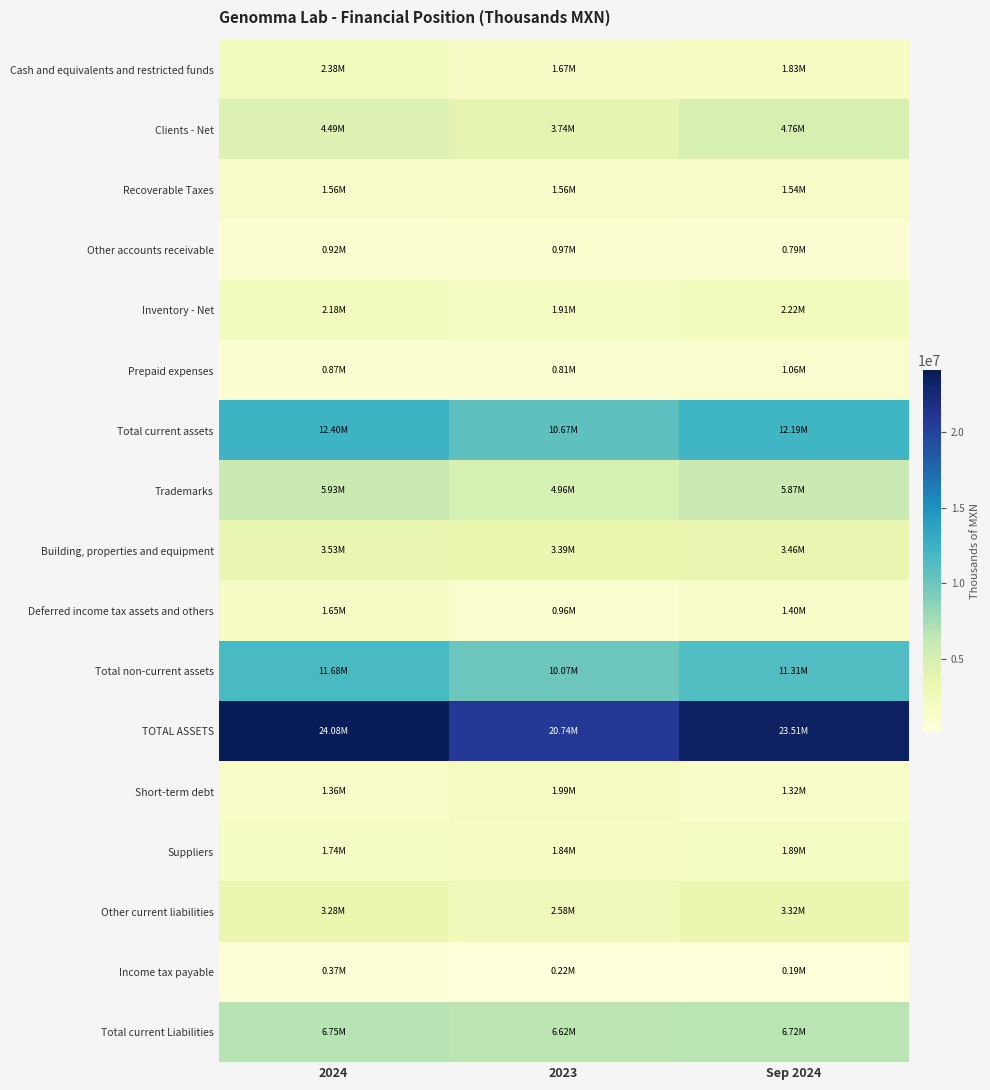

Rank the series by their maximum value, from highest to lowest.

TOTAL ASSETS, Total current assets, Total non-current assets, Total current Liabilities, Trademarks, Clients - Net, Building, properties and equipment, Other current liabilities, Cash and equivalents and restricted funds, Inventory - Net, Short-term debt, Suppliers, Deferred income tax assets and others, Recoverable Taxes, Prepaid expenses, Other accounts receivable, Income tax payable